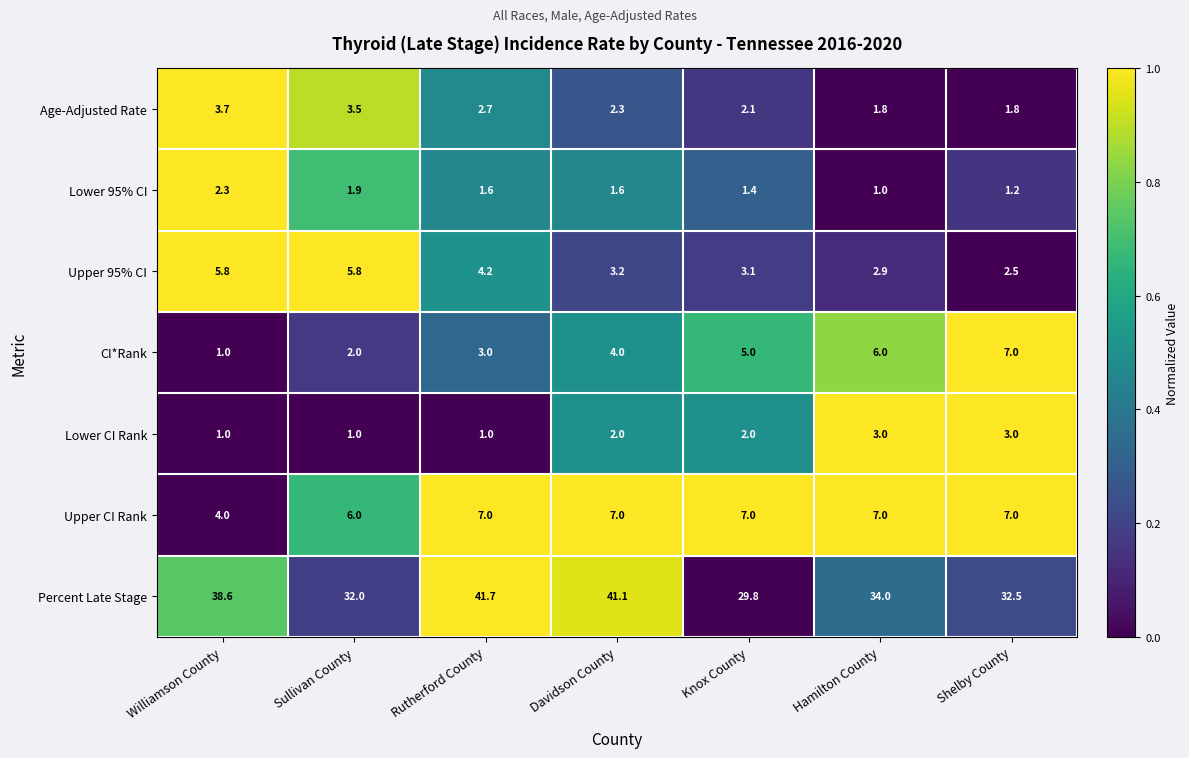

Is it true that CI*Rank equals 4.0 at Davidson County?

True